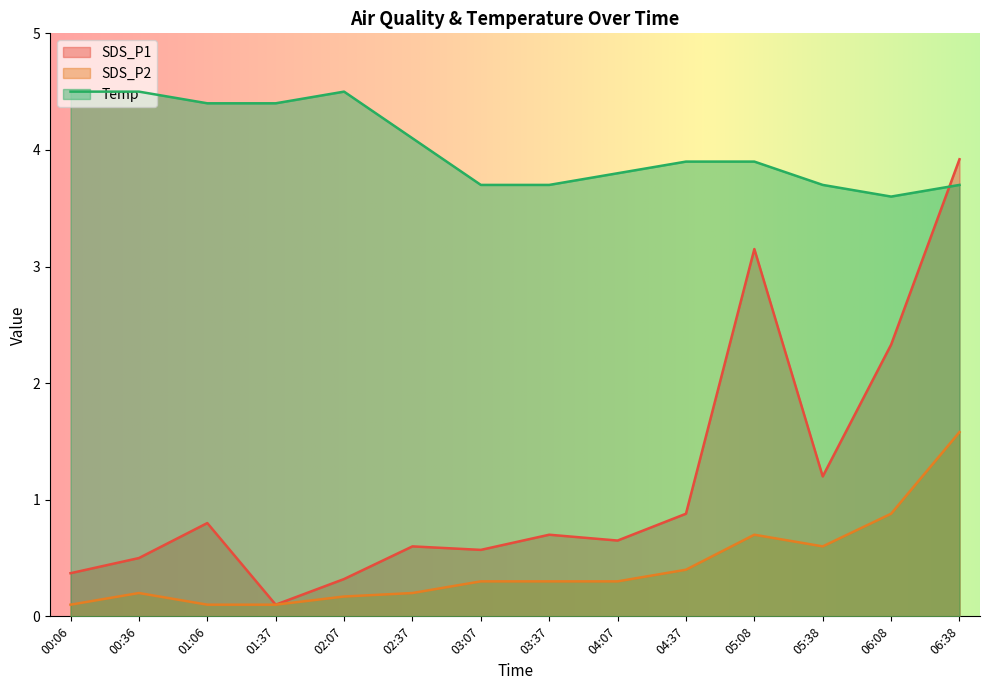

What is the highest value of the Temp series?

4.5